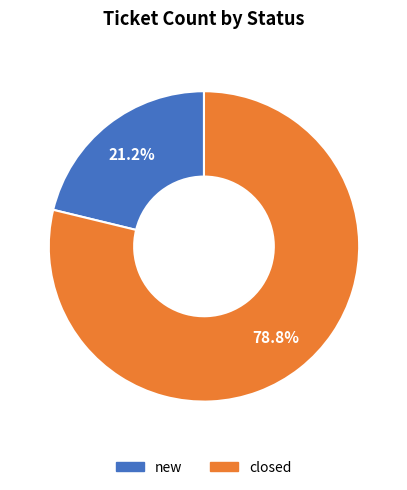

How many segments does this pie chart have?

2